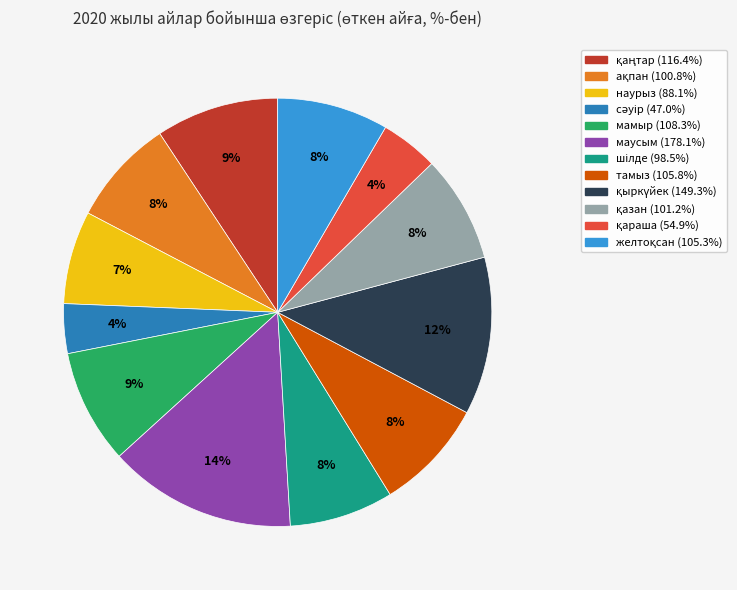

To the nearest percent, what portion does маусым represent?

14%